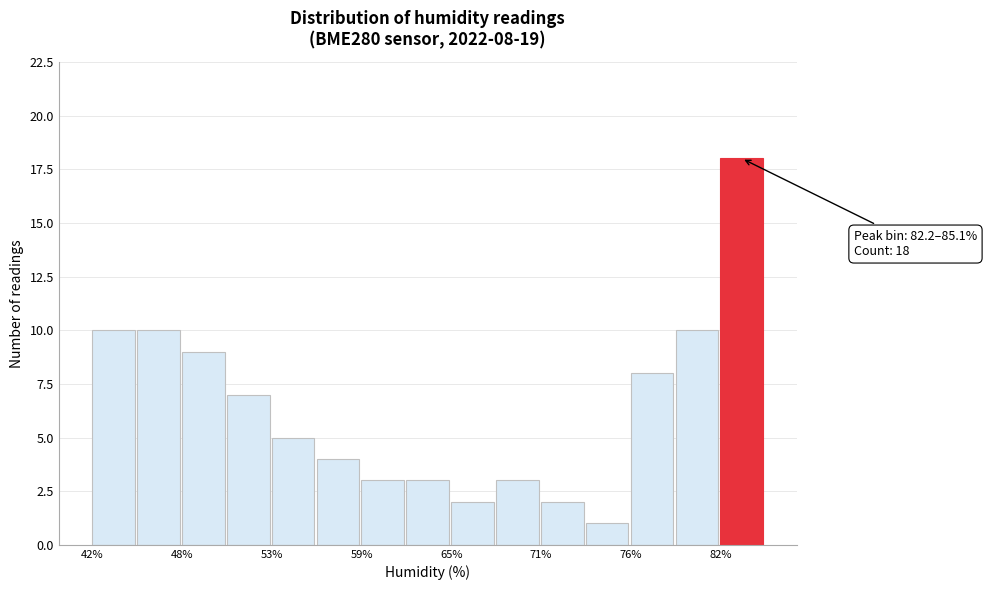

Read against the x-axis, roughly where is the centre of the tallest bar?

84